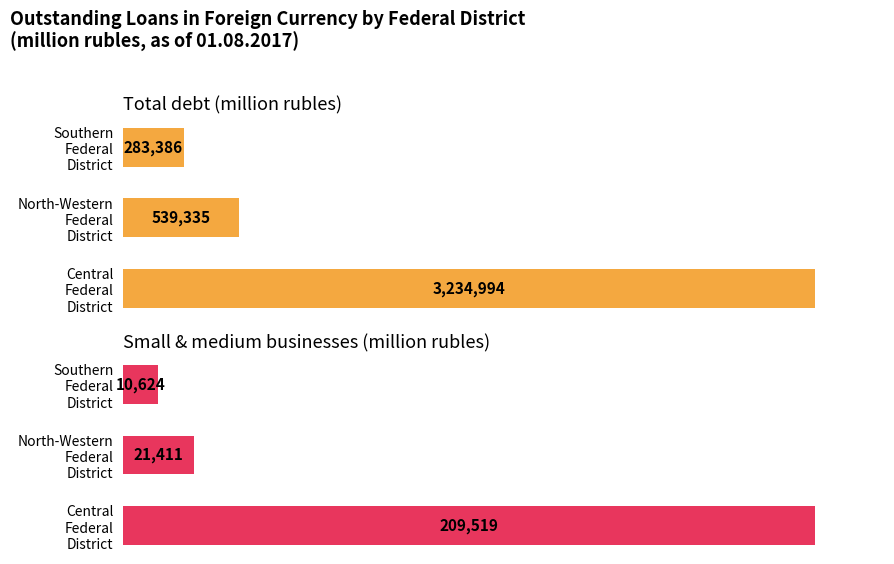

How many bars are there in total?

6